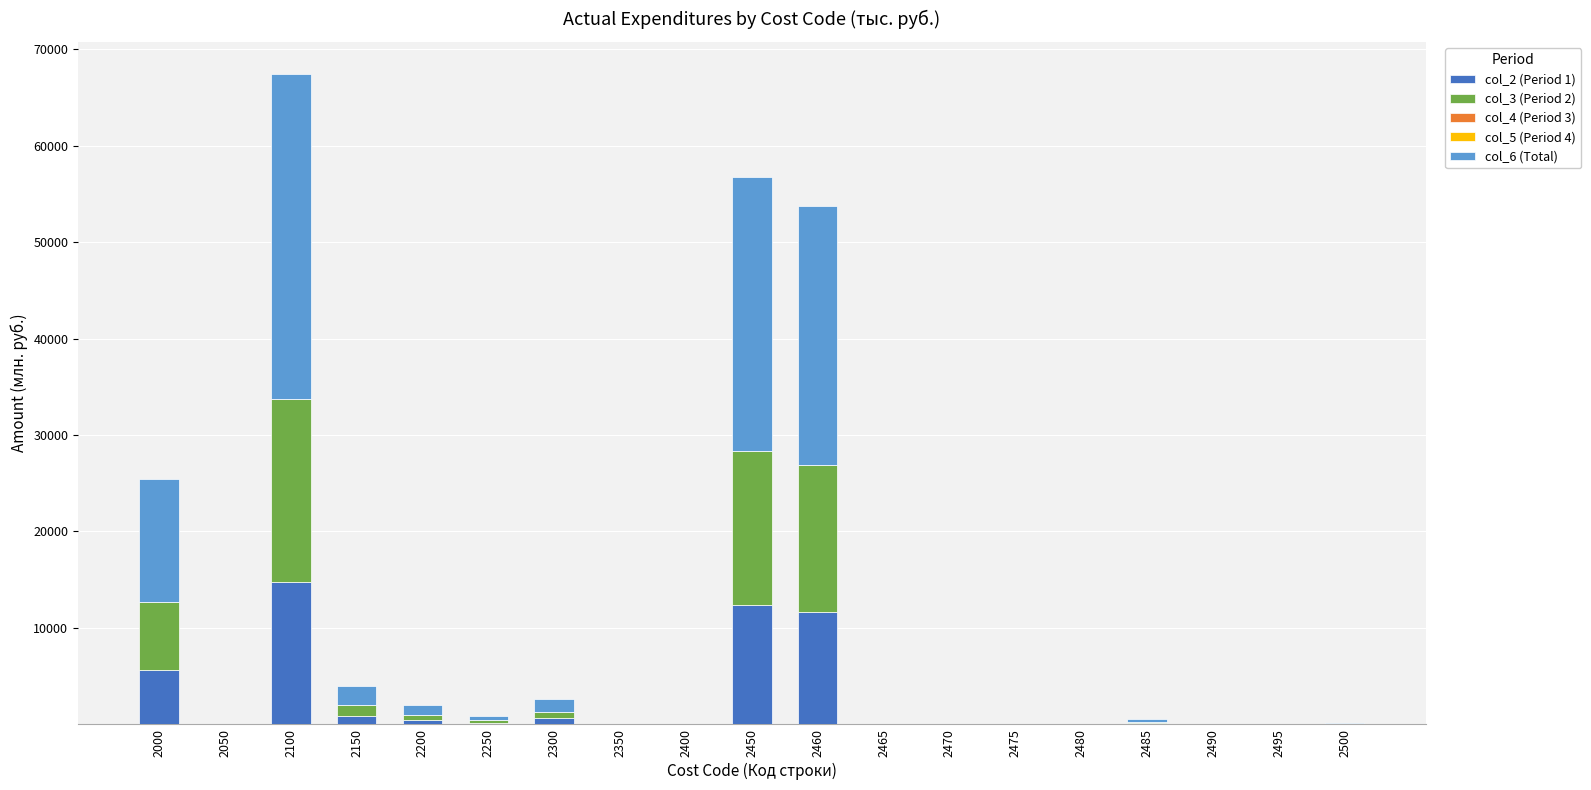

At which category is the sum across all series the highest?

2100